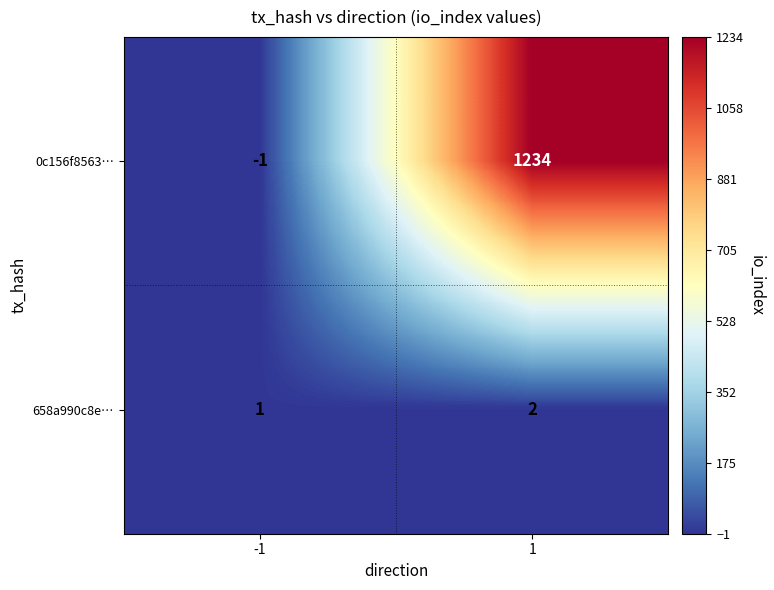

Which series has the largest range (max minus min)?

0c156f8563…